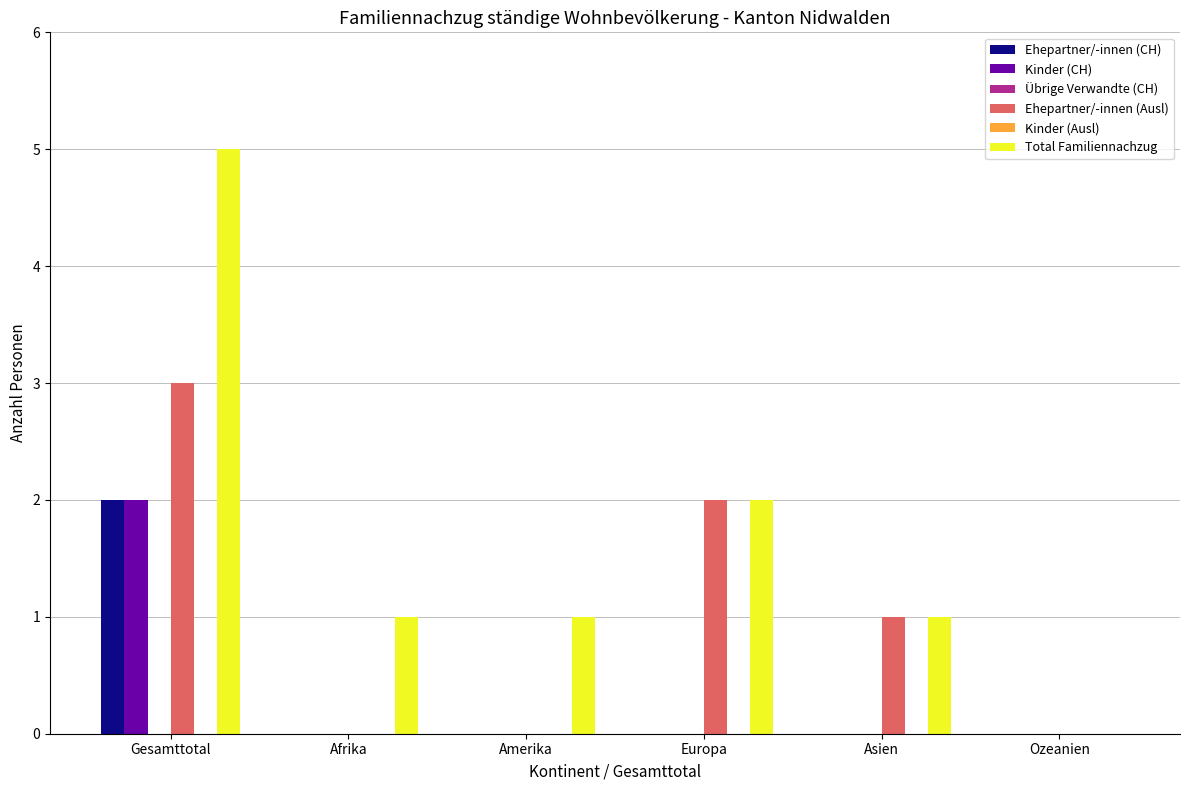

Reading right to left, list all the values displayed in this chart.

Ehepartner/-innen (CH): 0	0	0	0	0	2
Kinder (CH): 0	0	0	0	0	2
Übrige Verwandte (CH): 0	0	0	0	0	0
Ehepartner/-innen (Ausl): 0	1	2	0	0	3
Kinder (Ausl): 0	0	0	0	0	0
Total Familiennachzug: 0	1	2	1	1	5